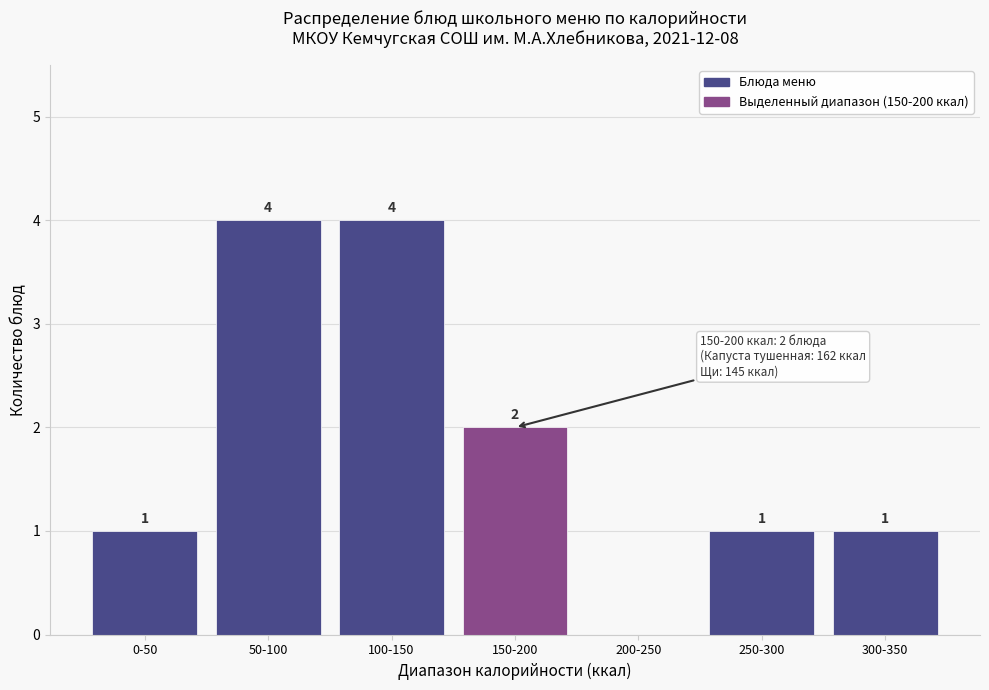

Reading left to right, what are all the values shown in this chart?

0-50=1	50-100=4	100-150=4	150-200=2	200-250=0	250-300=1	300-350=1